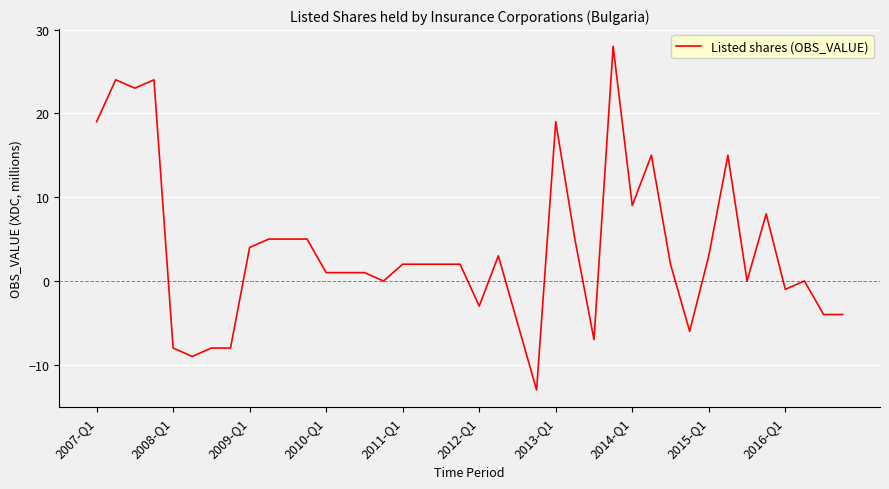

What is the difference between the maximum and minimum values?

41